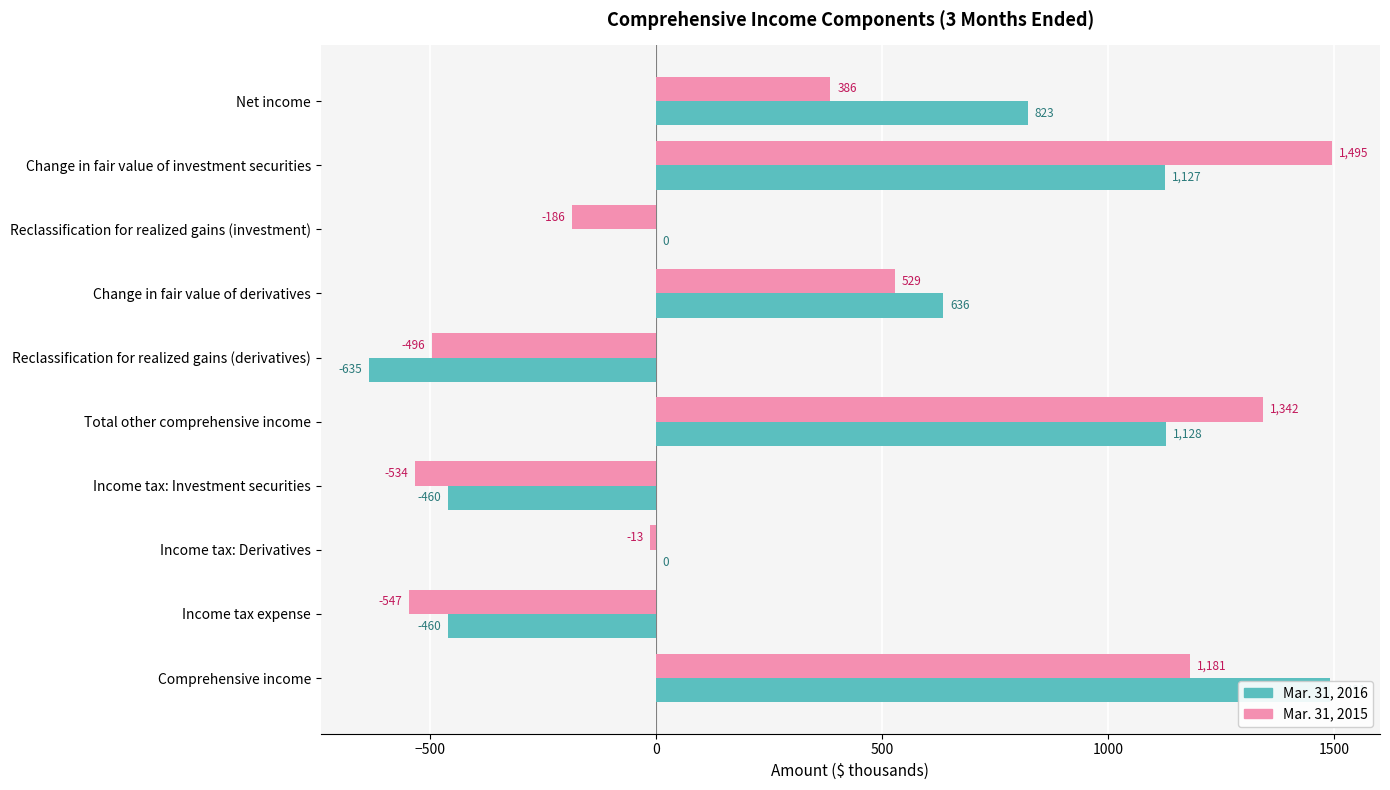

True or false: Mar. 31, 2016 has a value of 1333 at Reclassification for realized gains (investment).

False